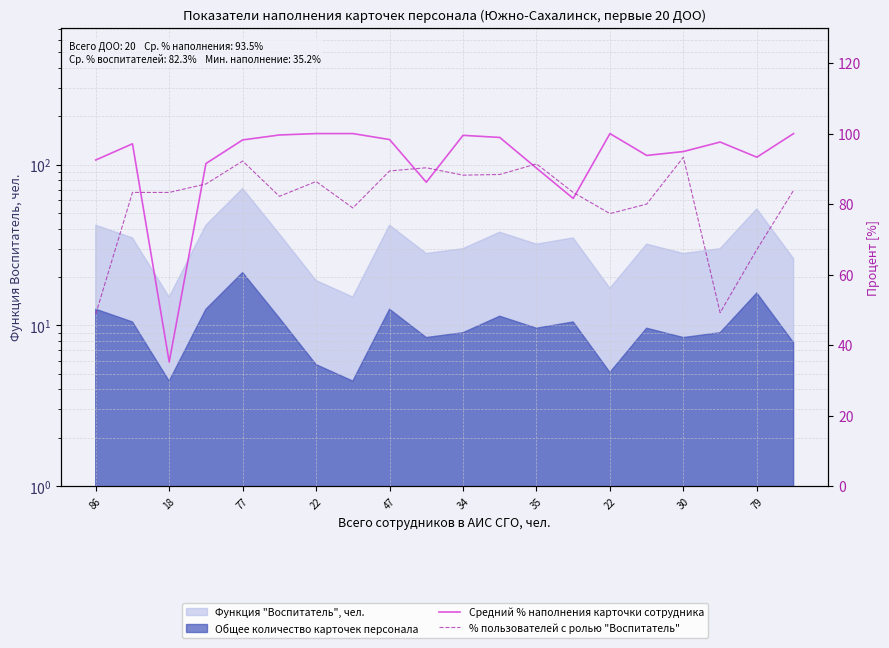

In % пользователей с ролью "Воспитатель", how many points are lower than both neighbors (excluding endpoints)?

5